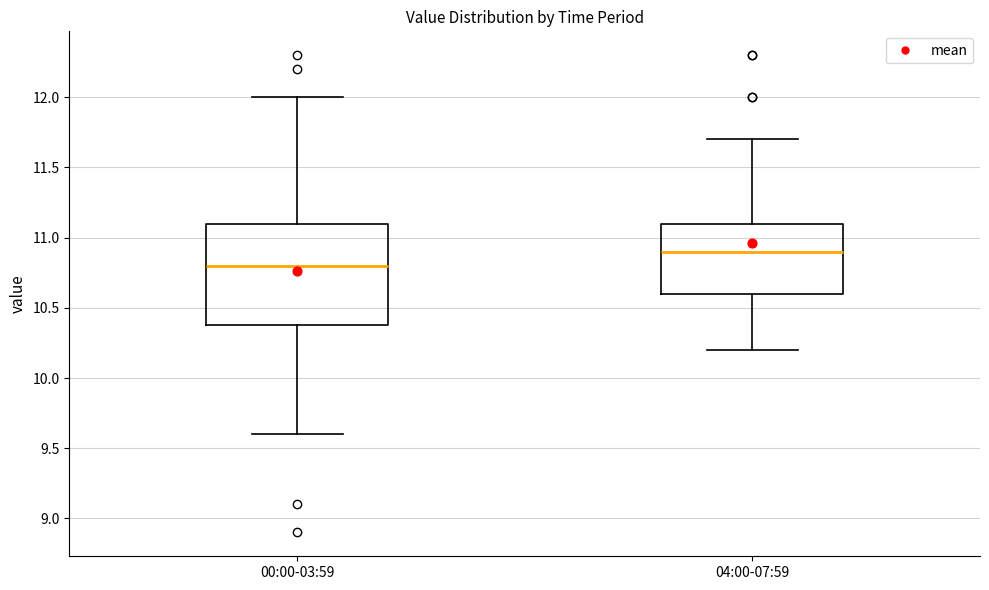

Reading left to right, transcribe this box plot: for each box, give where its median line is, the range the box spans, and where its two whiskers end, as read against the y-axis. The values are not printed on the chart, so give them approximately, as read against the axis.

00:00-03:59: median 10.8, box 10.4 to 11.1, whiskers 9.6 to 12.0
04:00-07:59: median 10.9, box 10.6 to 11.1, whiskers 10.2 to 11.7